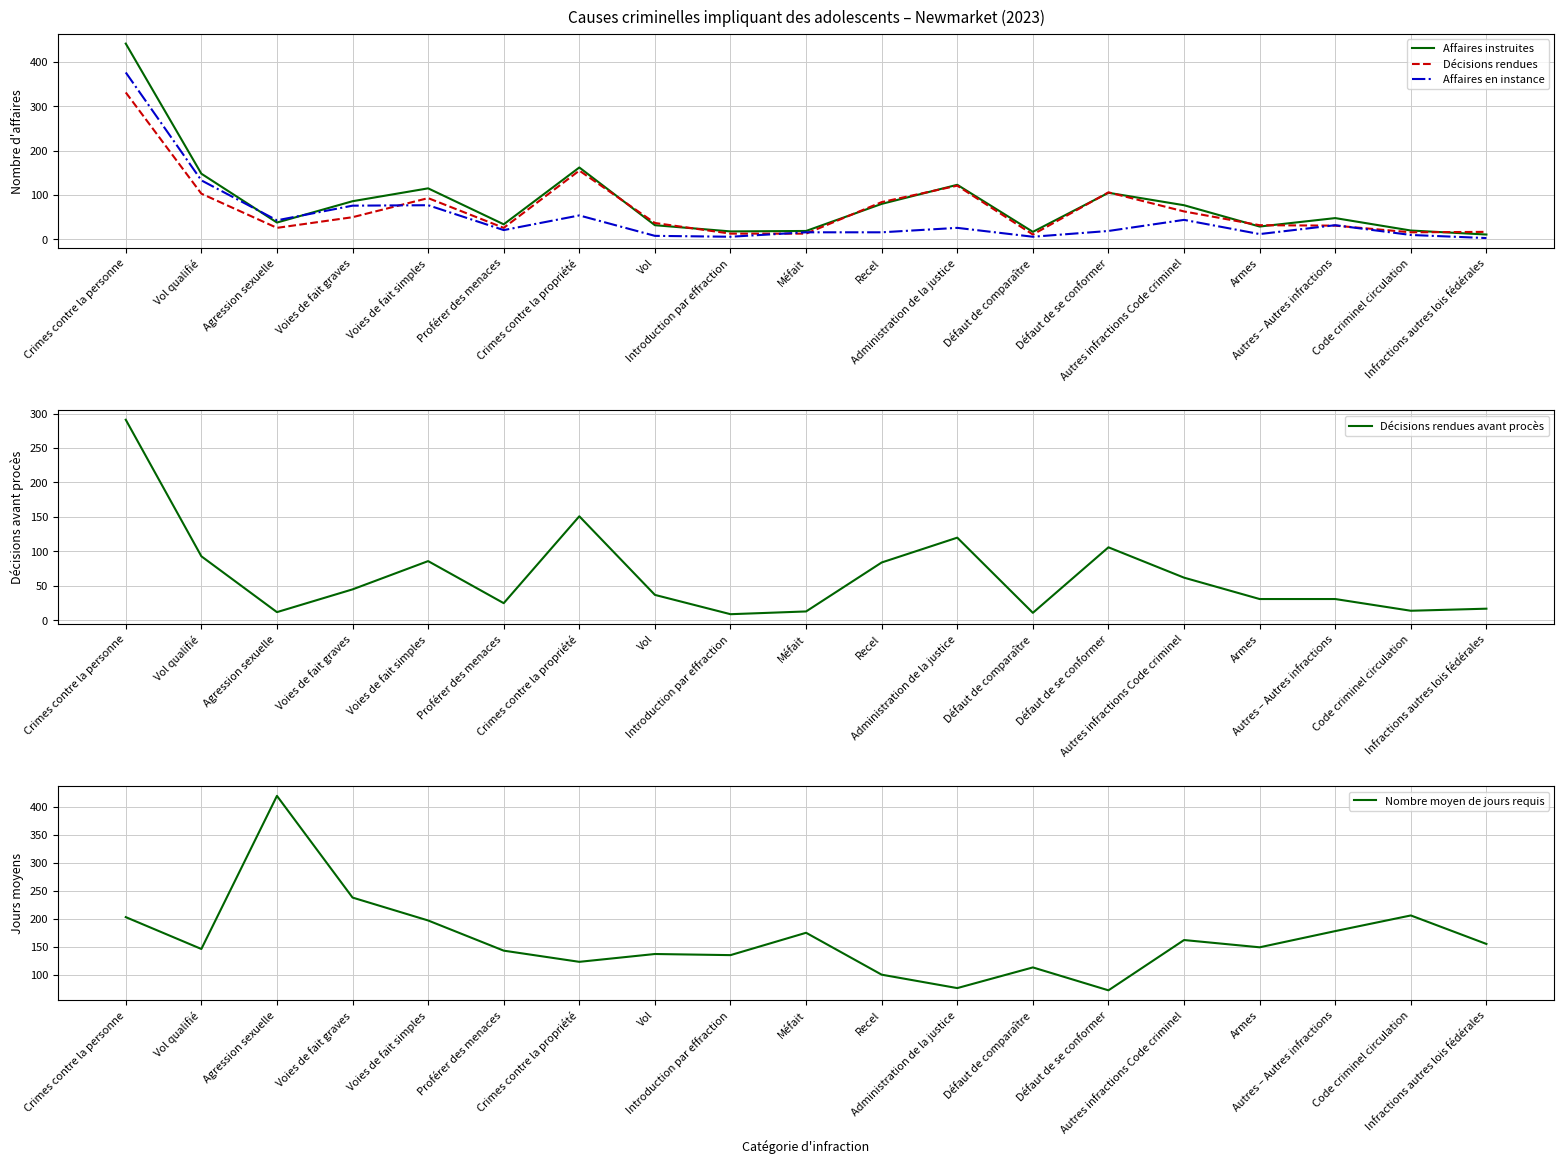

What is the sum of the Affaires en instance values at Défaut de comparaître and Administration de la justice?

32